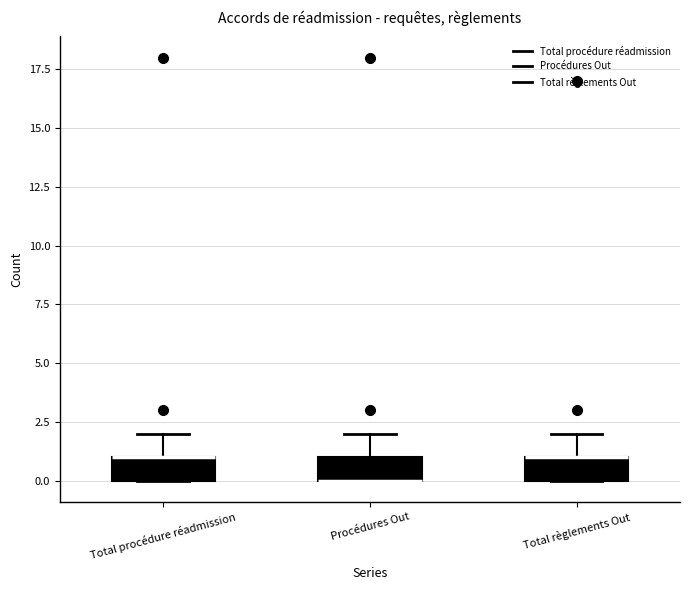

Reading left to right, transcribe this box plot: for each box, give where its median line is, the range the box spans, and where its two whiskers end, as read against the y-axis. The values are not printed on the chart, so give them approximately, as read against the axis.

Total procédure réadmission: median 1 (drawn on the box's upper edge), box 0 to 1, whiskers 0 to 2
Procédures Out: median 0 (drawn on the box's lower edge), box 0 to 1, whiskers 0 to 2
Total règlements Out: median 1 (drawn on the box's upper edge), box 0 to 1, whiskers 0 to 2